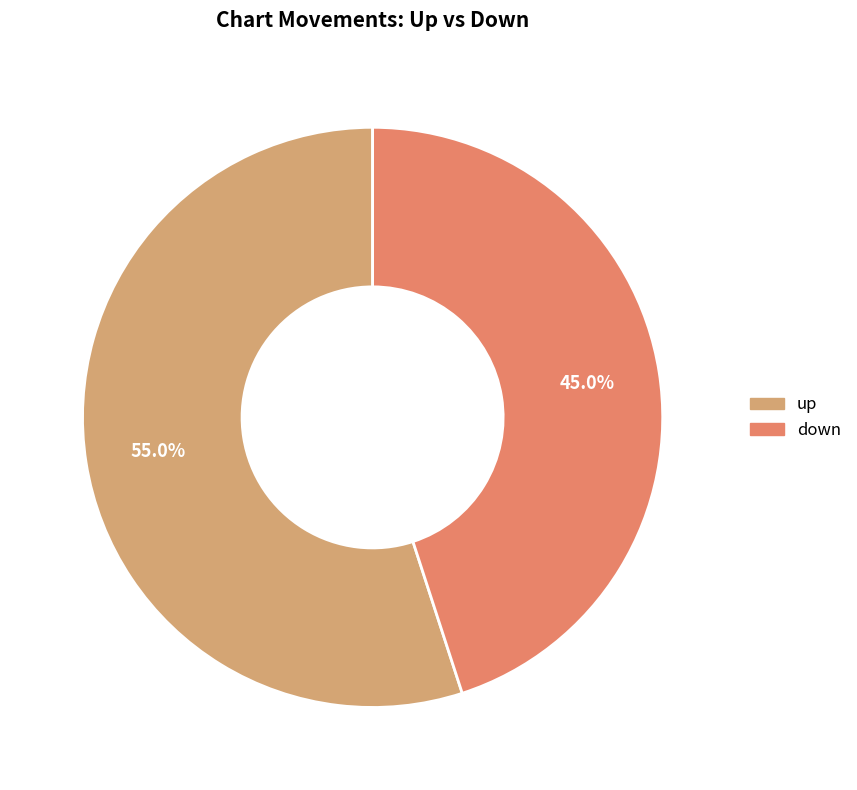

How many slices are in this pie chart?

2